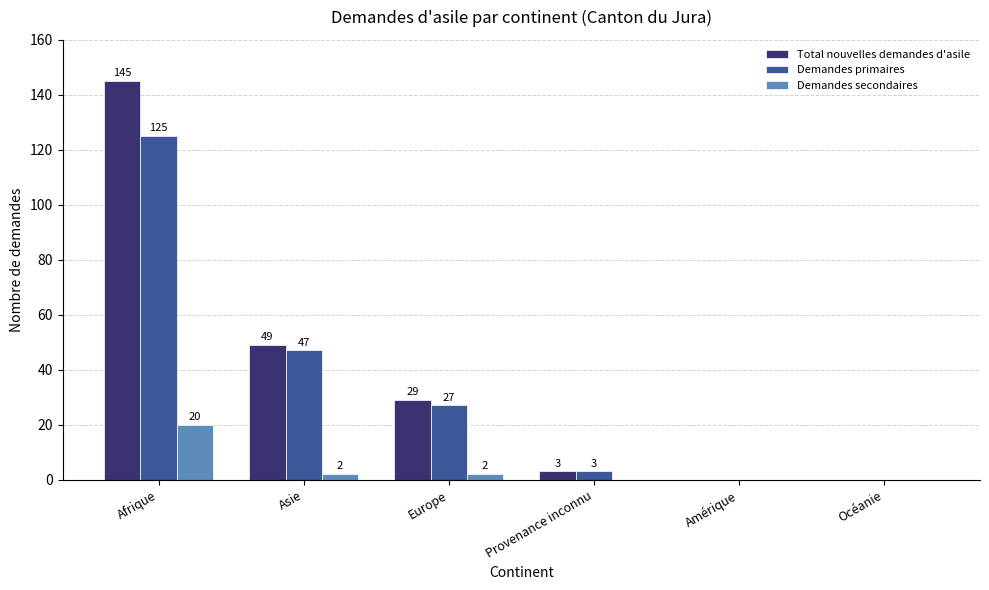

What is the greatest value displayed?

145